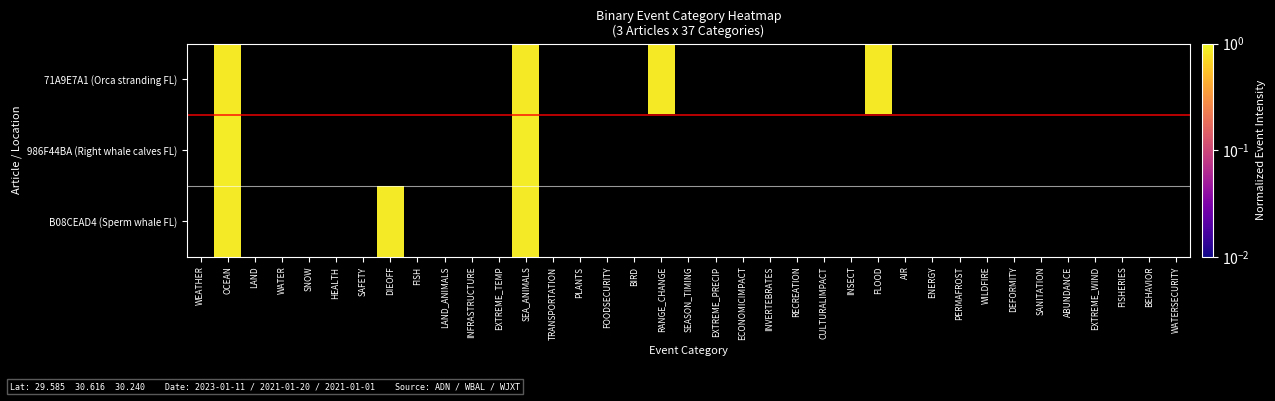

Reading right to left, extract all data points from this chart.

71A9E7A1 (Orca stranding FL): WATERSECURITY=0.0	BEHAVIOR=0.0	FISHERIES=0.0	EXTREME_WIND=0.0	ABUNDANCE=0.0	SANITATION=0.0	DEFORMITY=0.0	WILDFIRE=0.0	PERMAFROST=0.0	ENERGY=0.0	AIR=0.0	FLOOD=0.8	INSECT=0.0	CULTURALIMPACT=0.0	RECREATION=0.0	INVERTEBRATES=0.0	ECONOMICIMPACT=0.0	EXTREME_PRECIP=0.0	SEASON_TIMING=0.0	RANGE_CHANGE=0.8	BIRD=0.0	FOODSECURITY=0.0	PLANTS=0.0	TRANSPORTATION=0.0	SEA_ANIMALS=0.8	EXTREME_TEMP=0.0	INFRASTRUCTURE=0.0	LAND_ANIMALS=0.0	FISH=0.0	DIEOFF=0.0	SAFETY=0.0	HEALTH=0.0	SNOW=0.0	WATER=0.0	LAND=0.0	OCEAN=0.8	WEATHER=0.0
986F44BA (Right whale calves FL): WATERSECURITY=0.0	BEHAVIOR=0.0	FISHERIES=0.0	EXTREME_WIND=0.0	ABUNDANCE=0.0	SANITATION=0.0	DEFORMITY=0.0	WILDFIRE=0.0	PERMAFROST=0.0	ENERGY=0.0	AIR=0.0	FLOOD=0.0	INSECT=0.0	CULTURALIMPACT=0.0	RECREATION=0.0	INVERTEBRATES=0.0	ECONOMICIMPACT=0.0	EXTREME_PRECIP=0.0	SEASON_TIMING=0.0	RANGE_CHANGE=0.0	BIRD=0.0	FOODSECURITY=0.0	PLANTS=0.0	TRANSPORTATION=0.0	SEA_ANIMALS=0.9	EXTREME_TEMP=0.0	INFRASTRUCTURE=0.0	LAND_ANIMALS=0.0	FISH=0.0	DIEOFF=0.0	SAFETY=0.0	HEALTH=0.0	SNOW=0.0	WATER=0.0	LAND=0.0	OCEAN=0.9	WEATHER=0.0
B08CEAD4 (Sperm whale FL): WATERSECURITY=0.0	BEHAVIOR=0.0	FISHERIES=0.0	EXTREME_WIND=0.0	ABUNDANCE=0.0	SANITATION=0.0	DEFORMITY=0.0	WILDFIRE=0.0	PERMAFROST=0.0	ENERGY=0.0	AIR=0.0	FLOOD=0.0	INSECT=0.0	CULTURALIMPACT=0.0	RECREATION=0.0	INVERTEBRATES=0.0	ECONOMICIMPACT=0.0	EXTREME_PRECIP=0.0	SEASON_TIMING=0.0	RANGE_CHANGE=0.0	BIRD=0.0	FOODSECURITY=0.0	PLANTS=0.0	TRANSPORTATION=0.0	SEA_ANIMALS=0.9	EXTREME_TEMP=0.0	INFRASTRUCTURE=0.0	LAND_ANIMALS=0.0	FISH=0.0	DIEOFF=0.9	SAFETY=0.0	HEALTH=0.0	SNOW=0.0	WATER=0.0	LAND=0.0	OCEAN=0.9	WEATHER=0.0